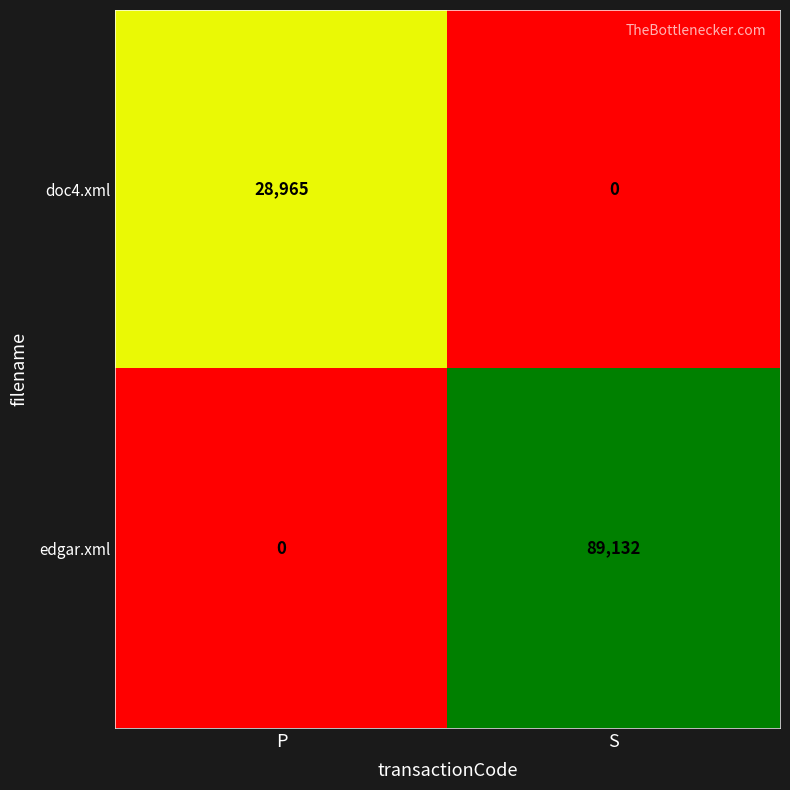

How many data points in edgar.xml are less than 89132?

1